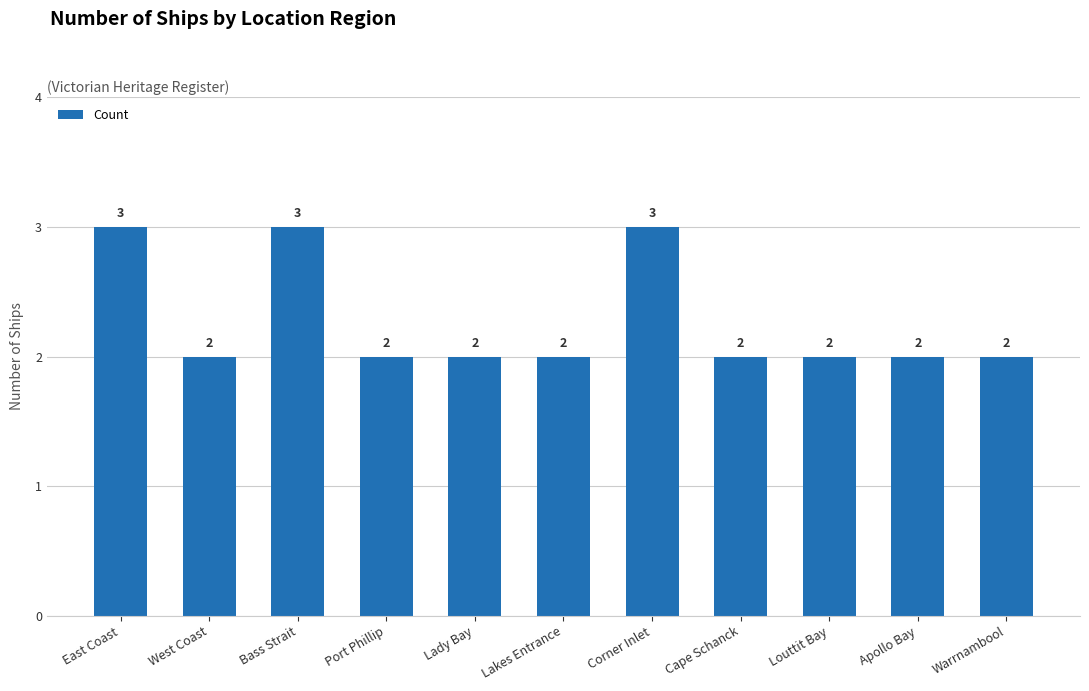

What is the sum of the values at Louttit Bay and Port Phillip?

4